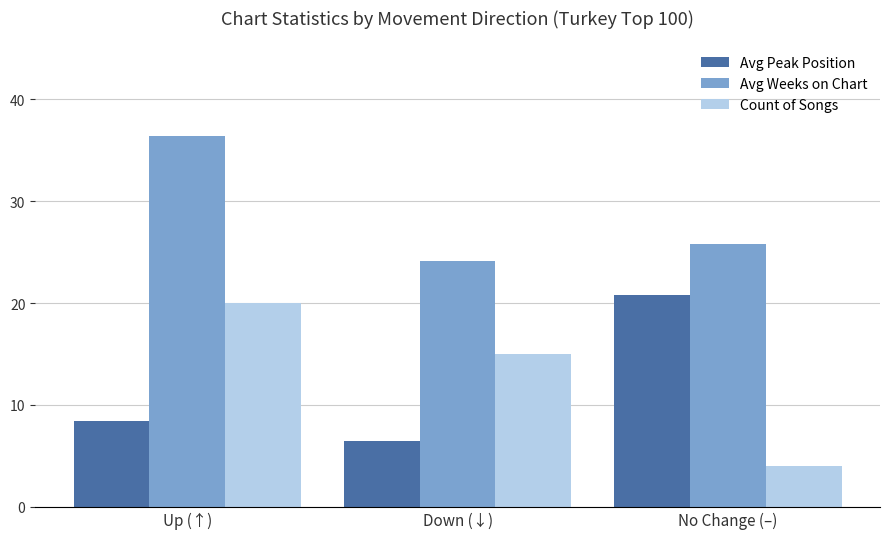

What are all the series names shown in the legend?

Avg Peak Position, Avg Weeks on Chart, Count of Songs